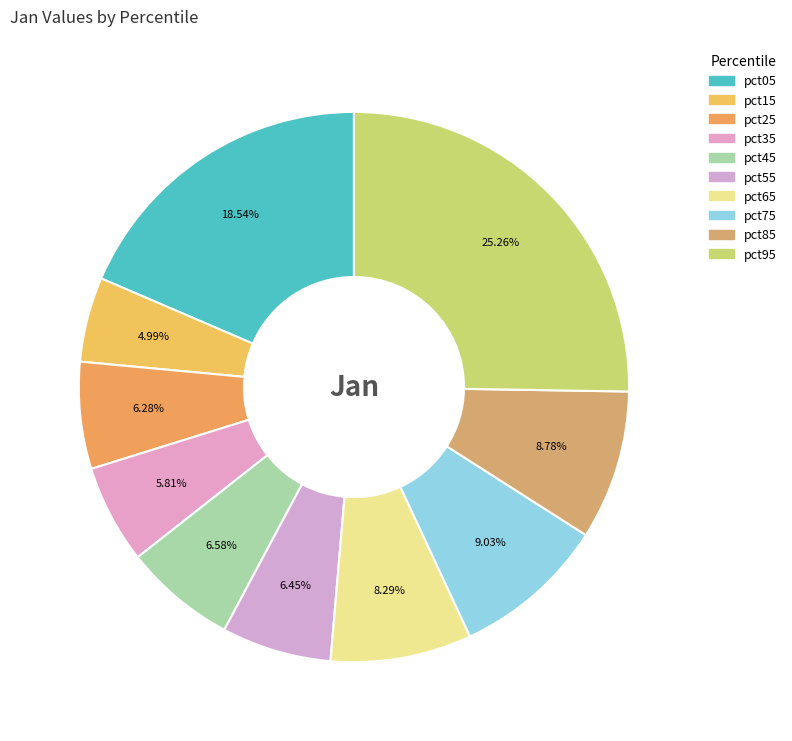

How many slices are in this pie chart?

10